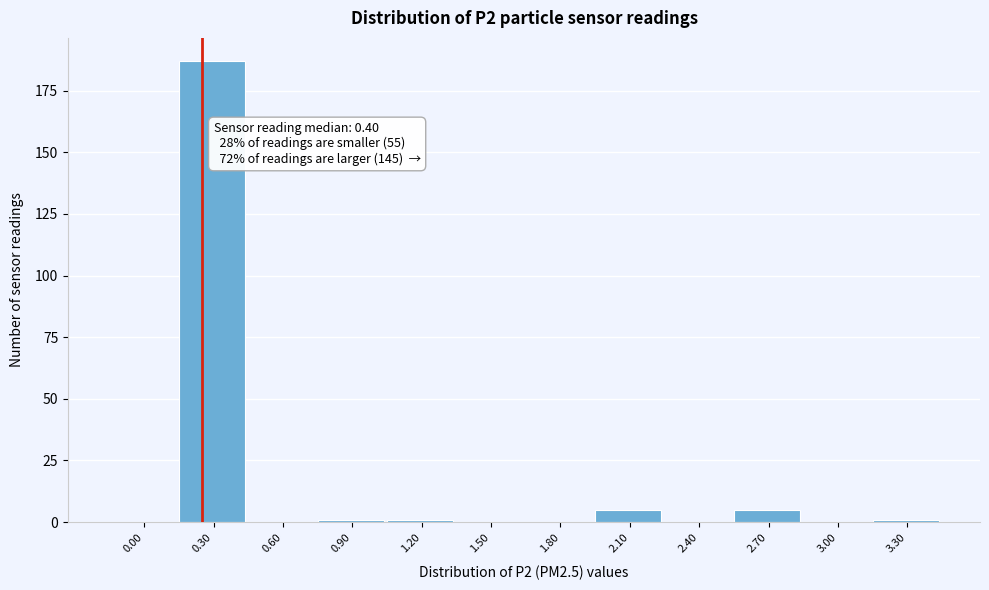

Reading left to right, what are all the values shown in this chart?

0.00=0	0.30=187	0.60=0	0.90=1	1.20=1	1.50=0	1.80=0	2.10=5	2.40=0	2.70=5	3.00=0	3.30=1